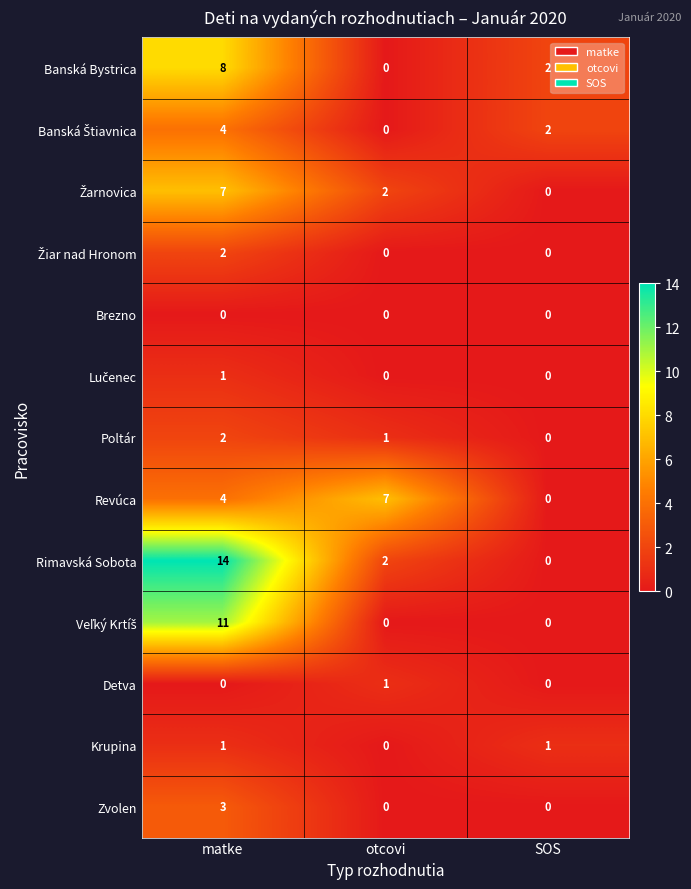

The Poltár series shows 3 at matke. True or false?

False